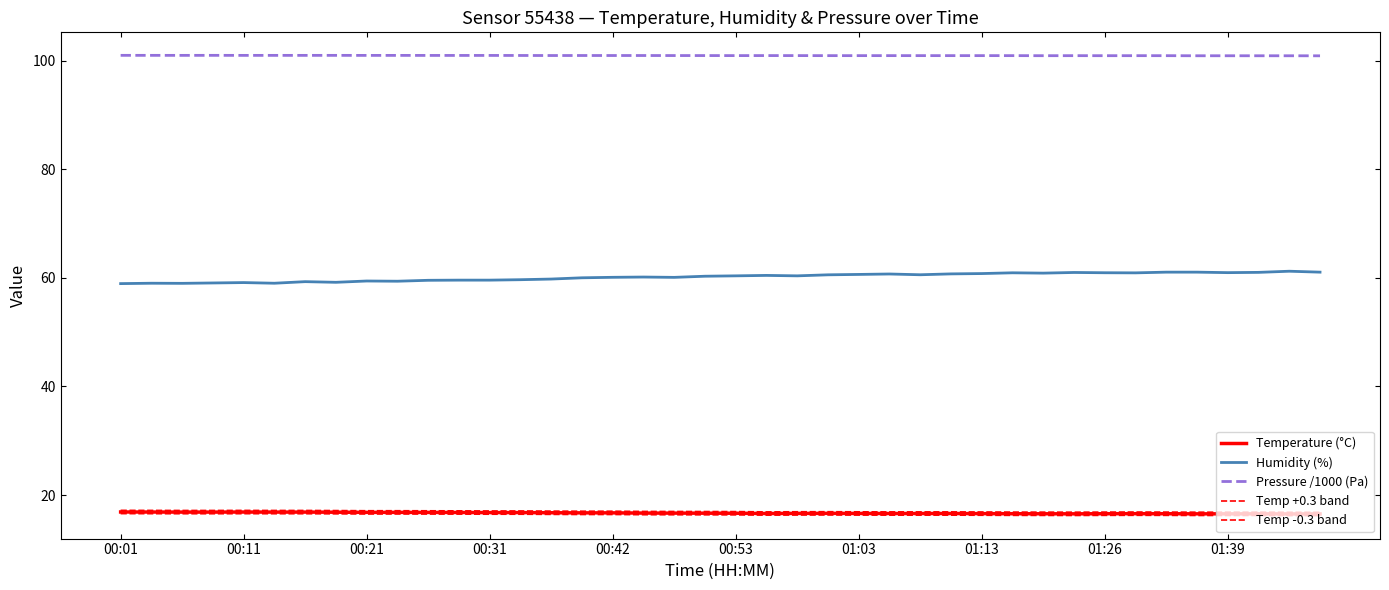

What is the sum of all Temperature (°C) values?

667.7